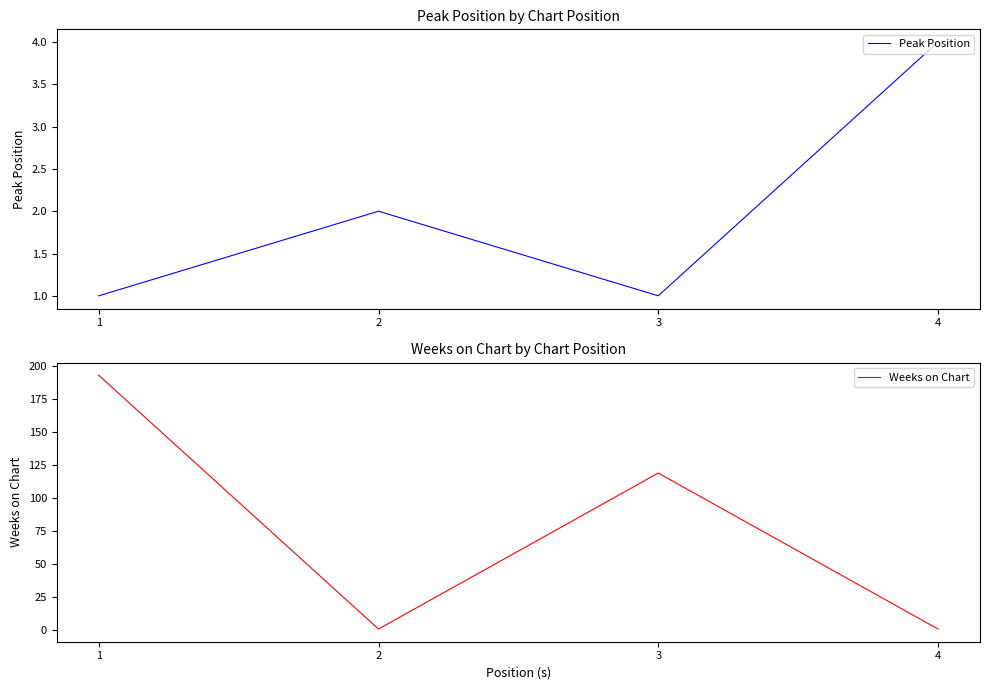

Is this an area chart (filled region under the line)?

No